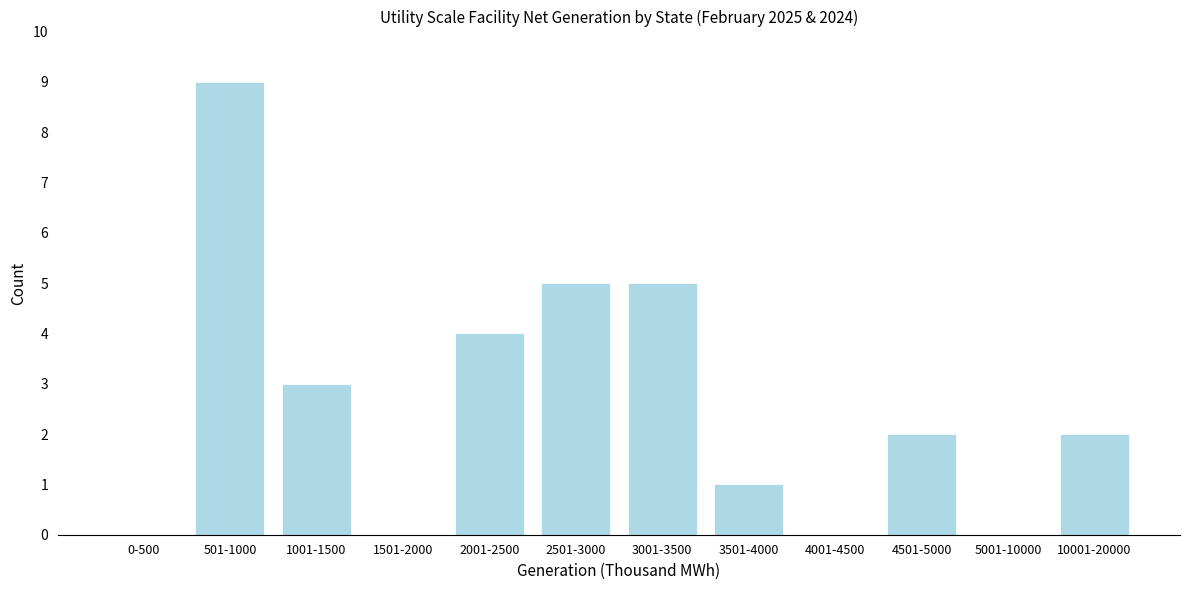

Reading left to right, what are all the values shown in this chart?

0-500=0	501-1000=9	1001-1500=3	1501-2000=0	2001-2500=4	2501-3000=5	3001-3500=5	3501-4000=1	4001-4500=0	4501-5000=2	5001-10000=0	10001-20000=2